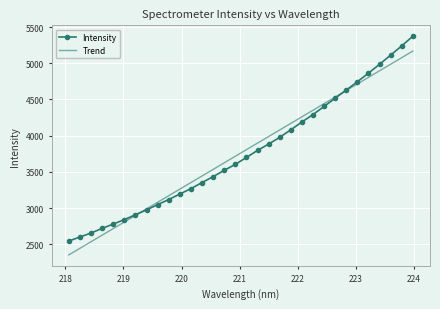

What is the minimum value shown in the chart?

2354.7